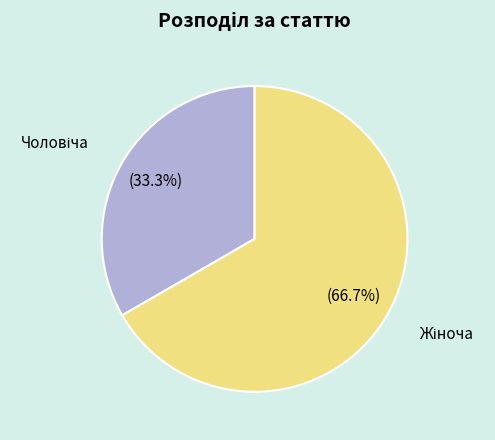

Does any single category account for the majority?

Yes